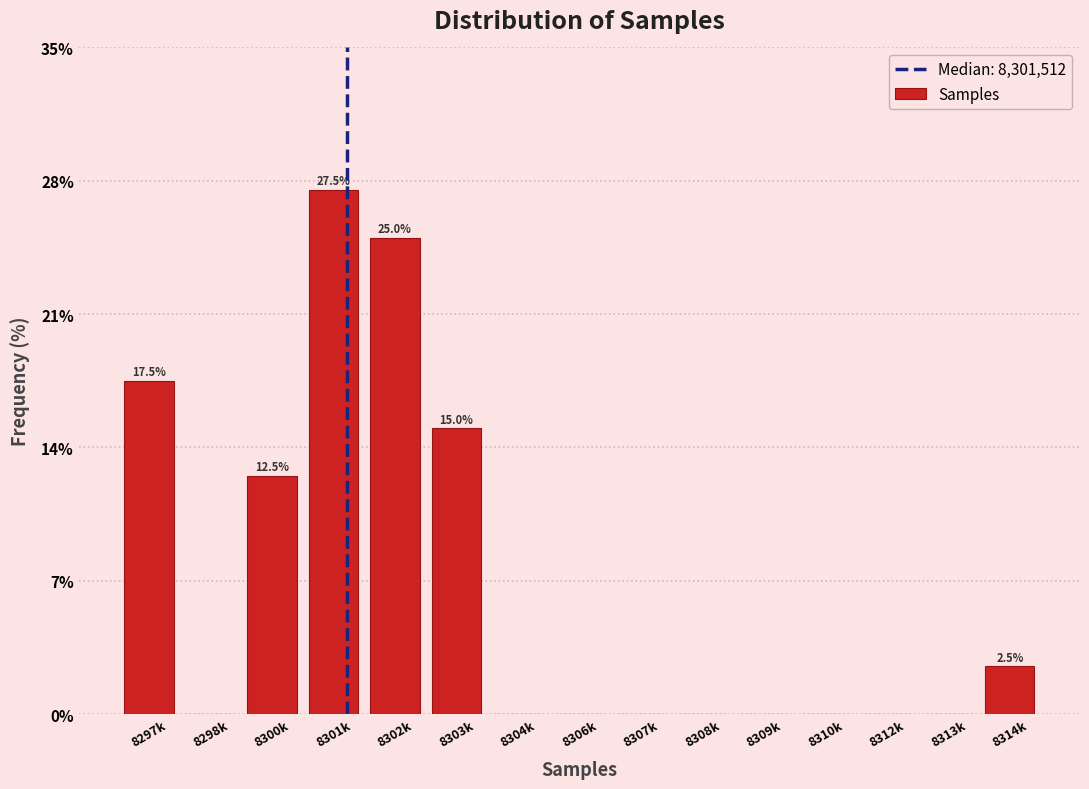

Reading left to right, list all the values displayed in this chart.

8297k=17.5	8298k=0.0	8300k=12.5	8301k=27.5	8302k=25.0	8303k=15.0	8304k=0.0	8306k=0.0	8307k=0.0	8308k=0.0	8309k=0.0	8310k=0.0	8312k=0.0	8313k=0.0	8314k=2.5